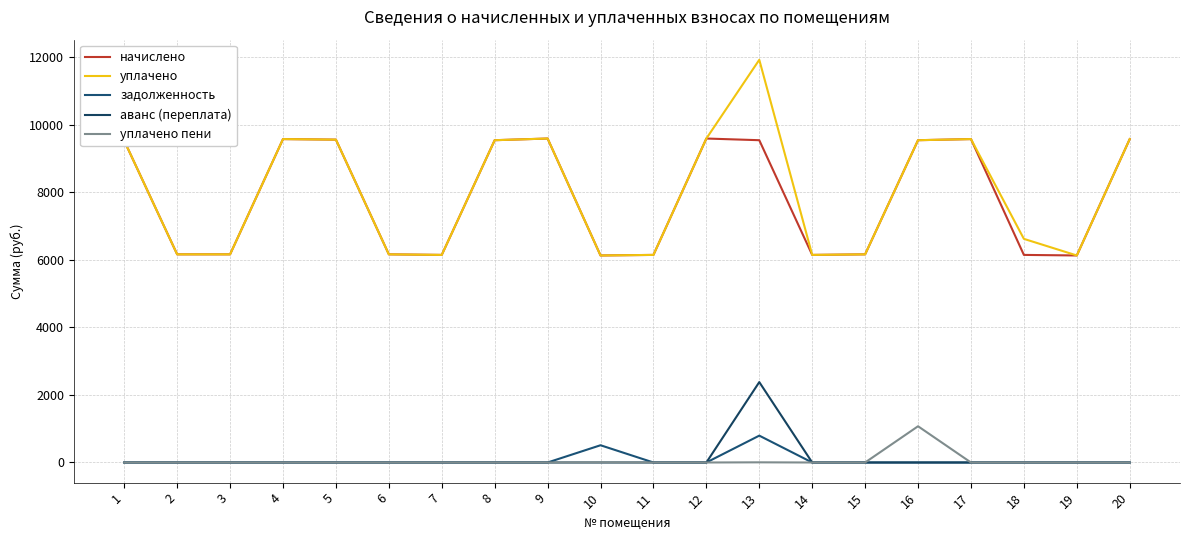

Does the chart display data point markers on the line(s)?

No